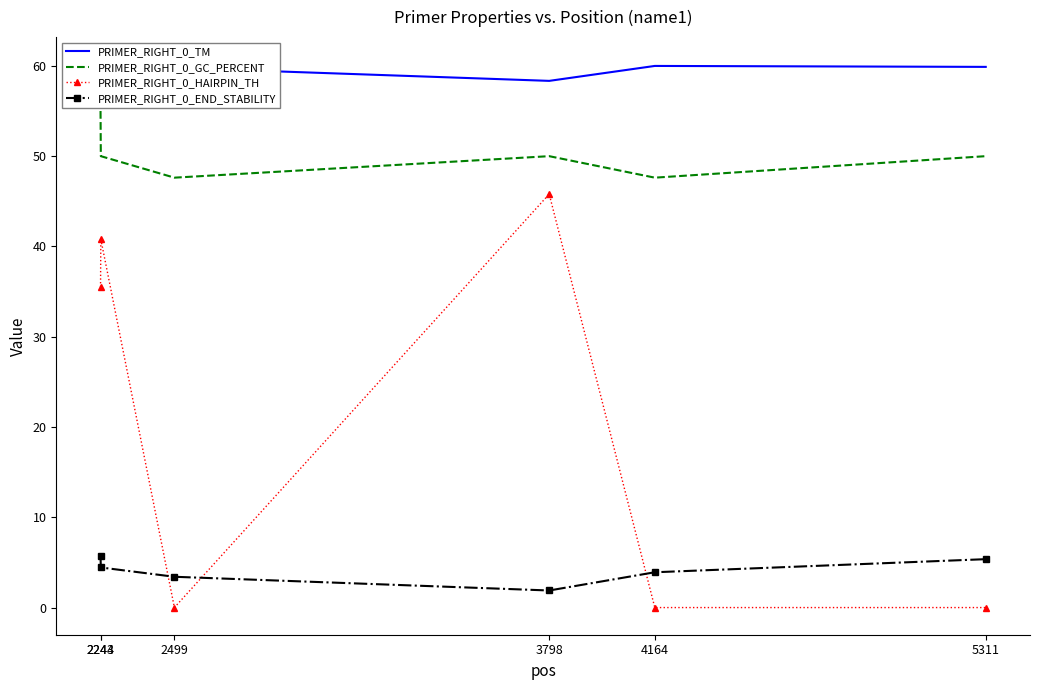

What is the difference between the maximum and minimum values in the PRIMER_RIGHT_0_HAIRPIN_TH series?

45.8